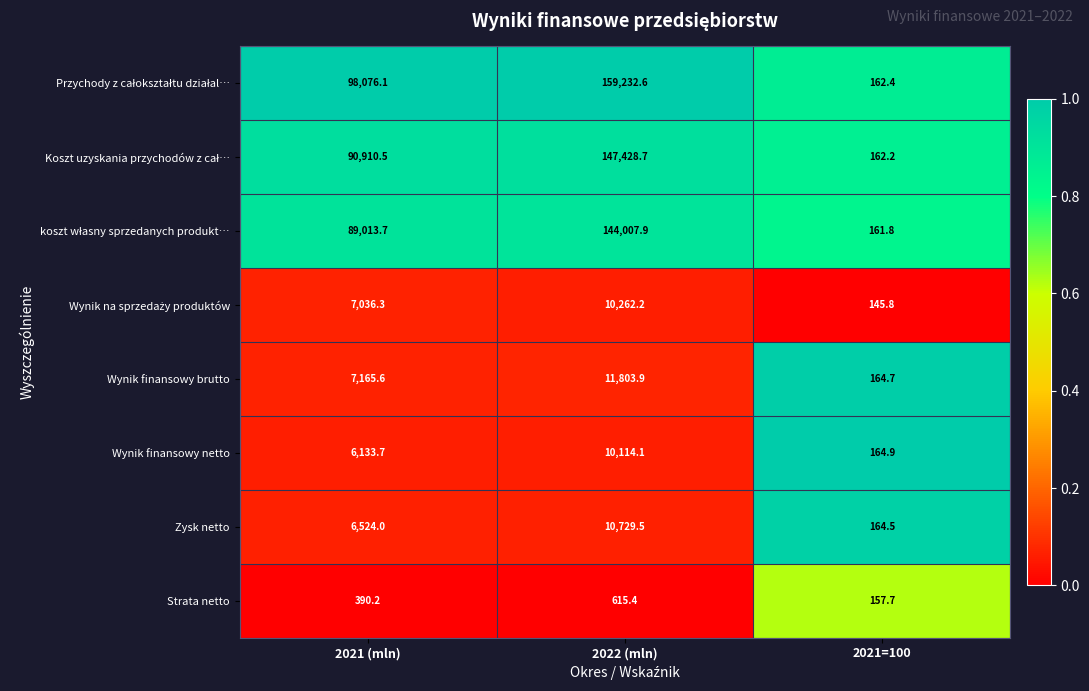

What value does the Zysk netto series have at 2021 (mln)?

6524.0